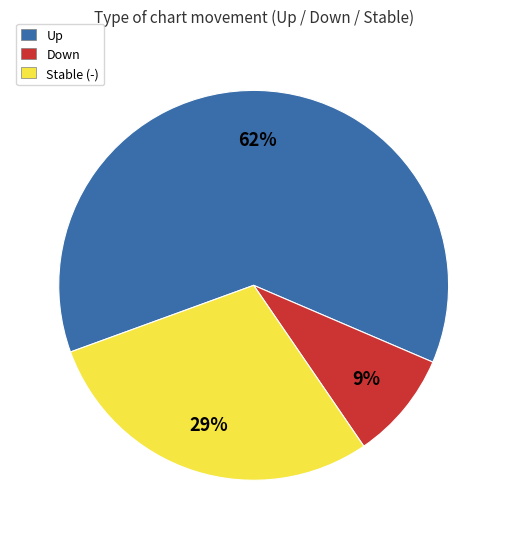

To the nearest percent, what is the average slice percentage?

33%